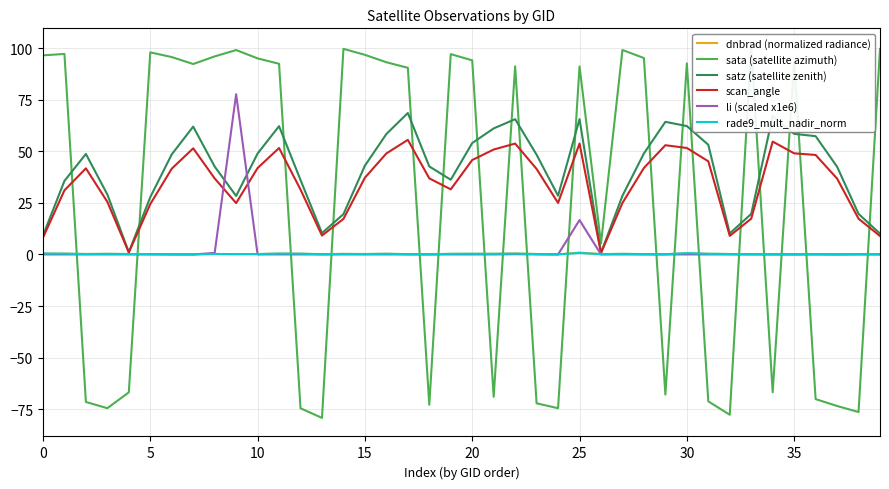

How many interior local valleys does the li (scaled x1e6) series have?

10